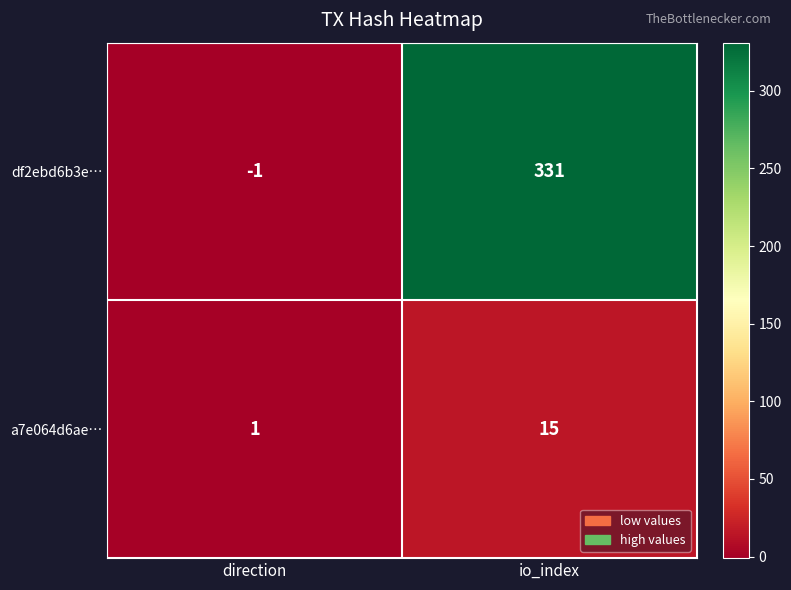

At which category is the sum across all series the highest?

io_index